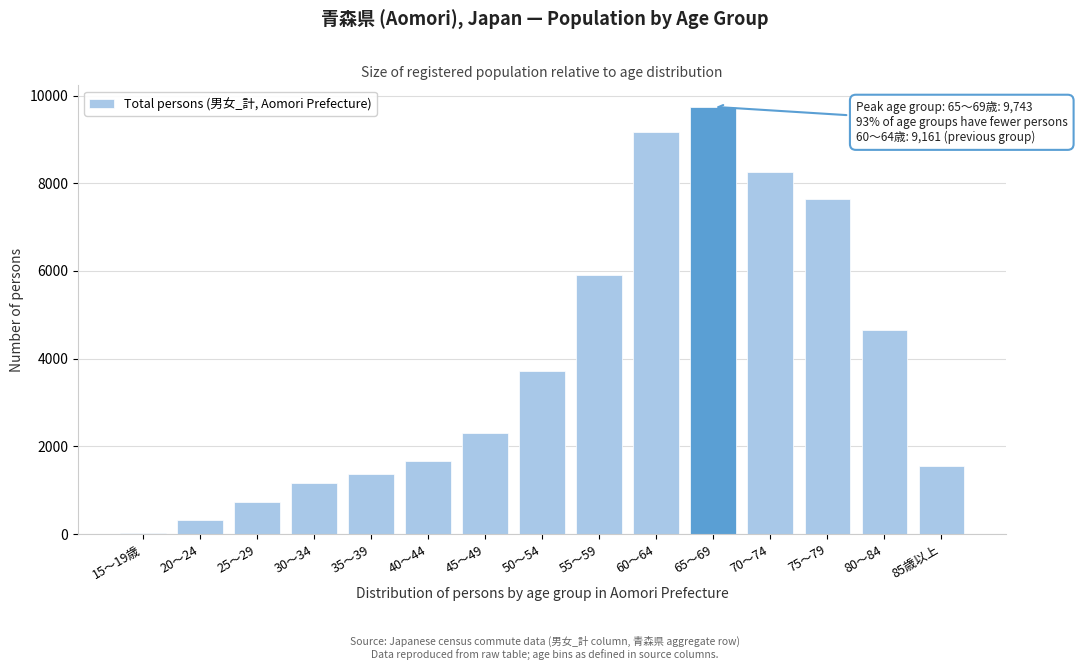

Reading left to right, extract all data points from this chart.

34	311	729	1164	1375	1662	2302	3724	5907	9161	9743	8246	7642	4663	1559